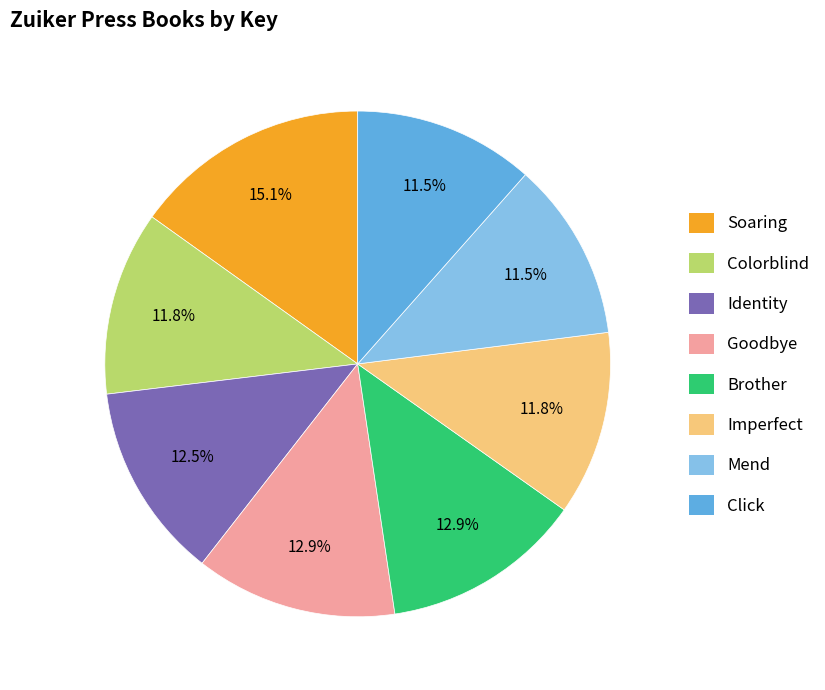

Between Colorblind and Identity, which is larger?

Identity